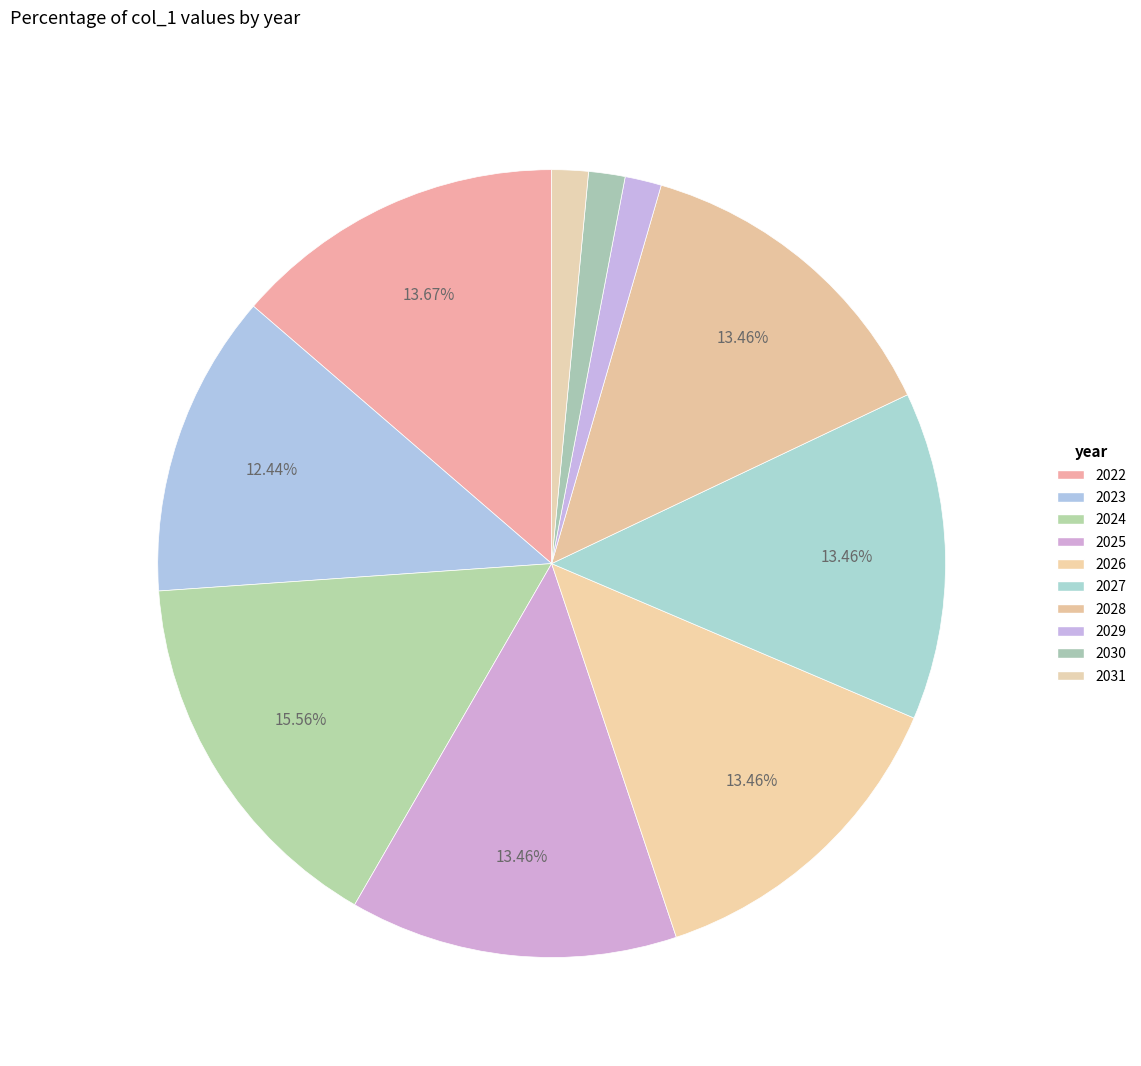

To the nearest percent, what portion does 2023 represent?

12%